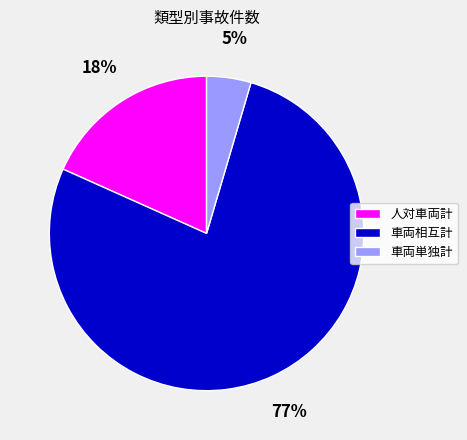

How many segments does this pie chart have?

3